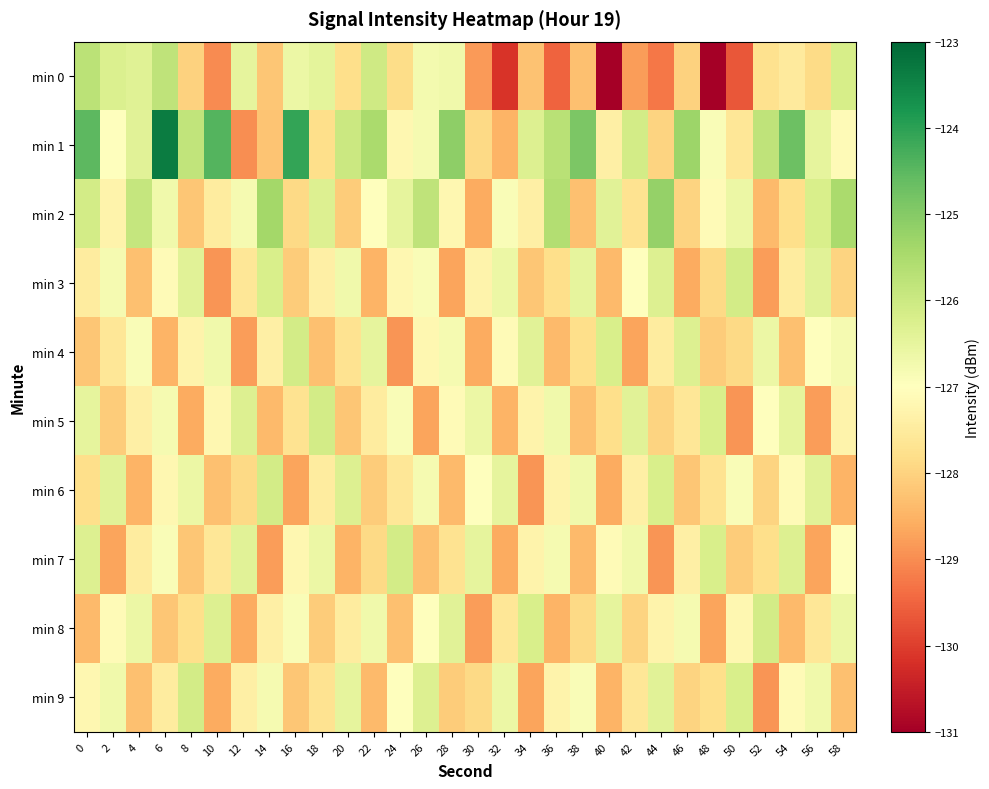

What is the maximum value shown in the chart?

-123.4